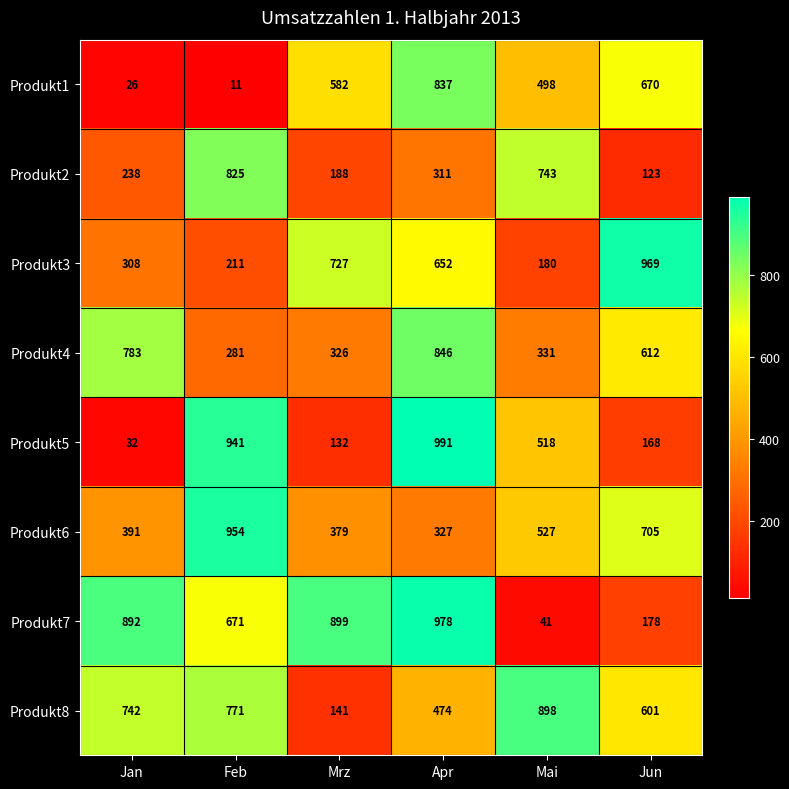

How many distinct data groups are displayed?

8